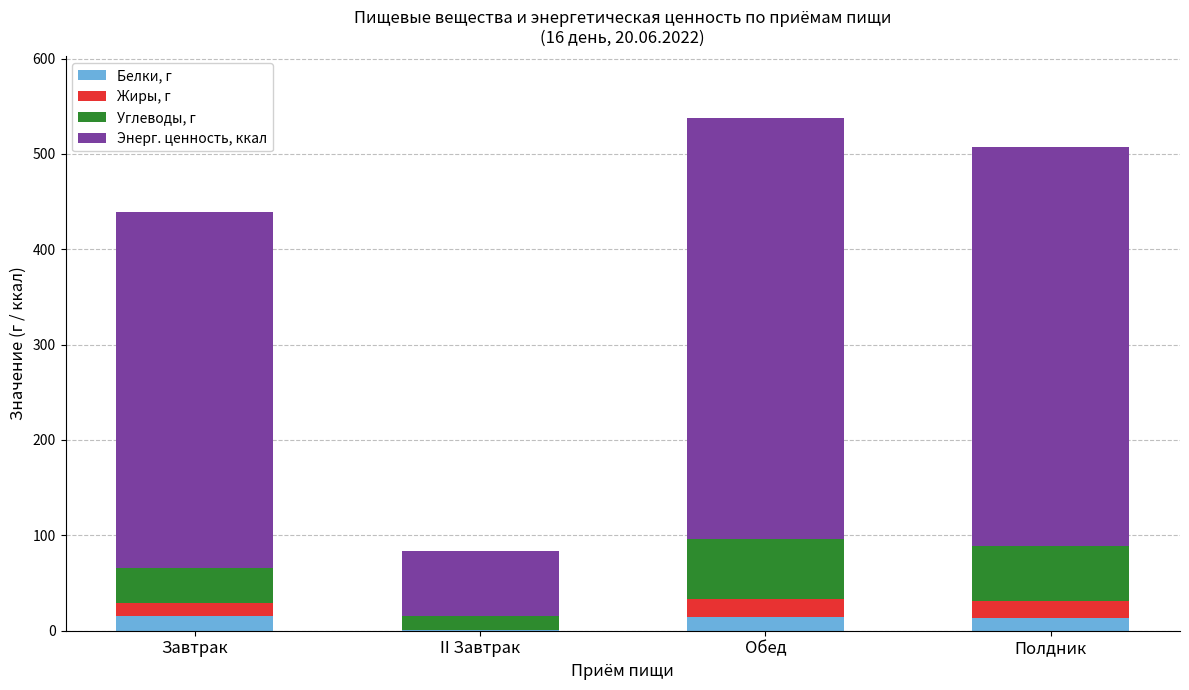

At which category is the sum across all series the highest?

Обед